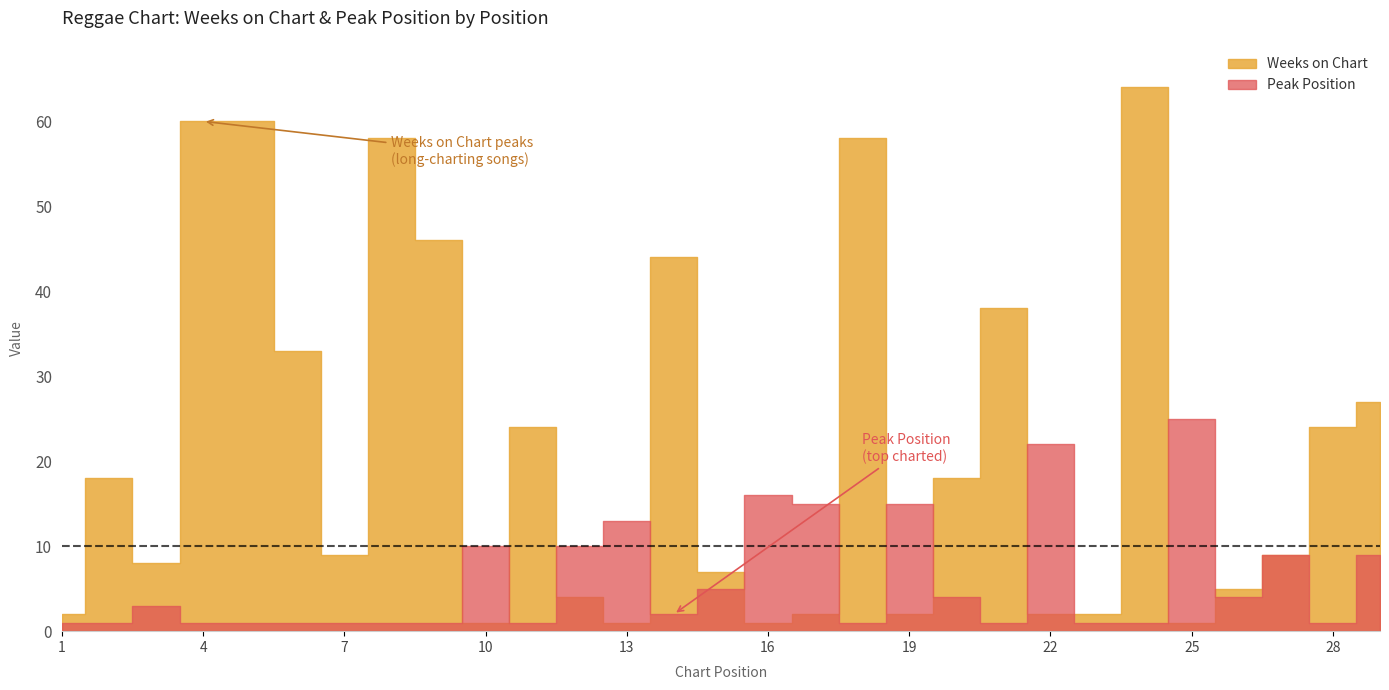

Rank the series at 4 from highest to lowest value.

Weeks on Chart, Peak Position